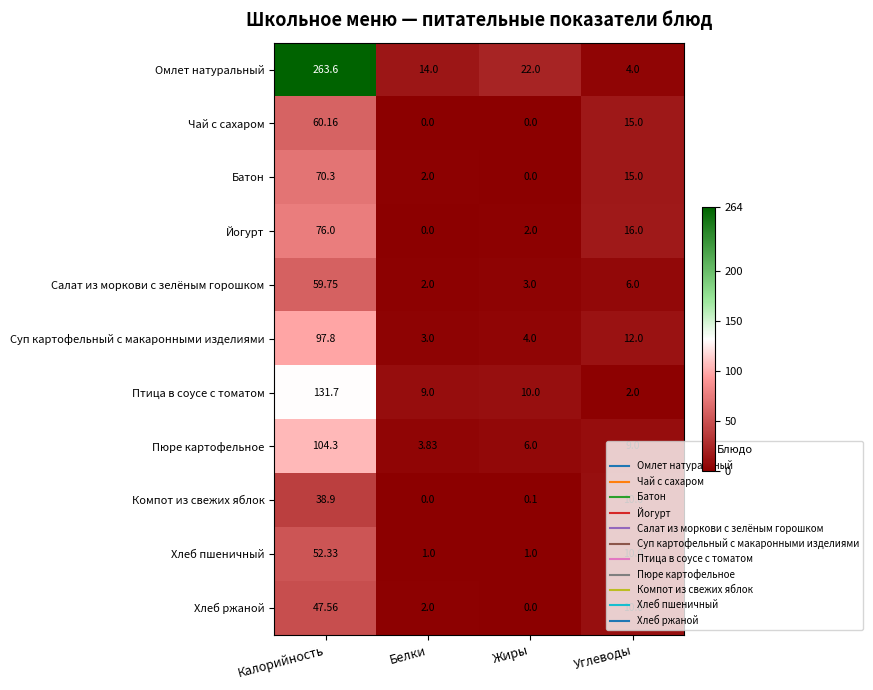

Which series has the widest spread of values?

Омлет натуральный